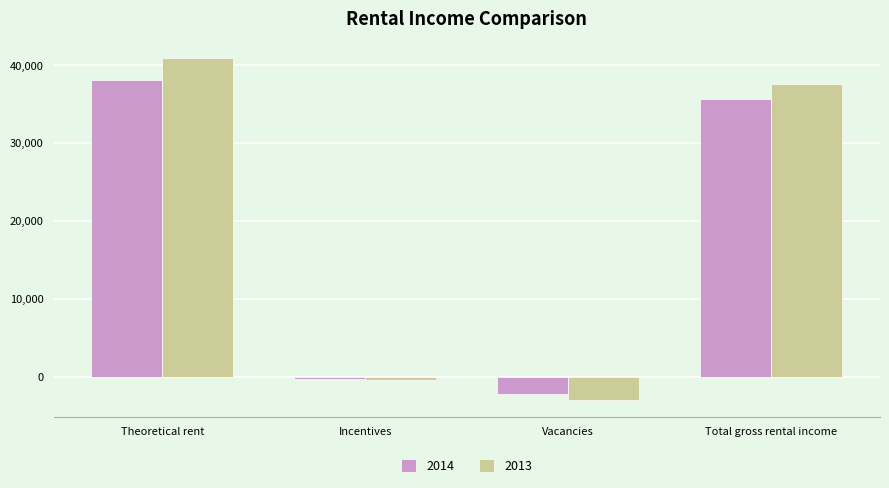

List the labels in order of 2014 value, largest first.

Theoretical rent, Total gross rental income, Incentives, Vacancies